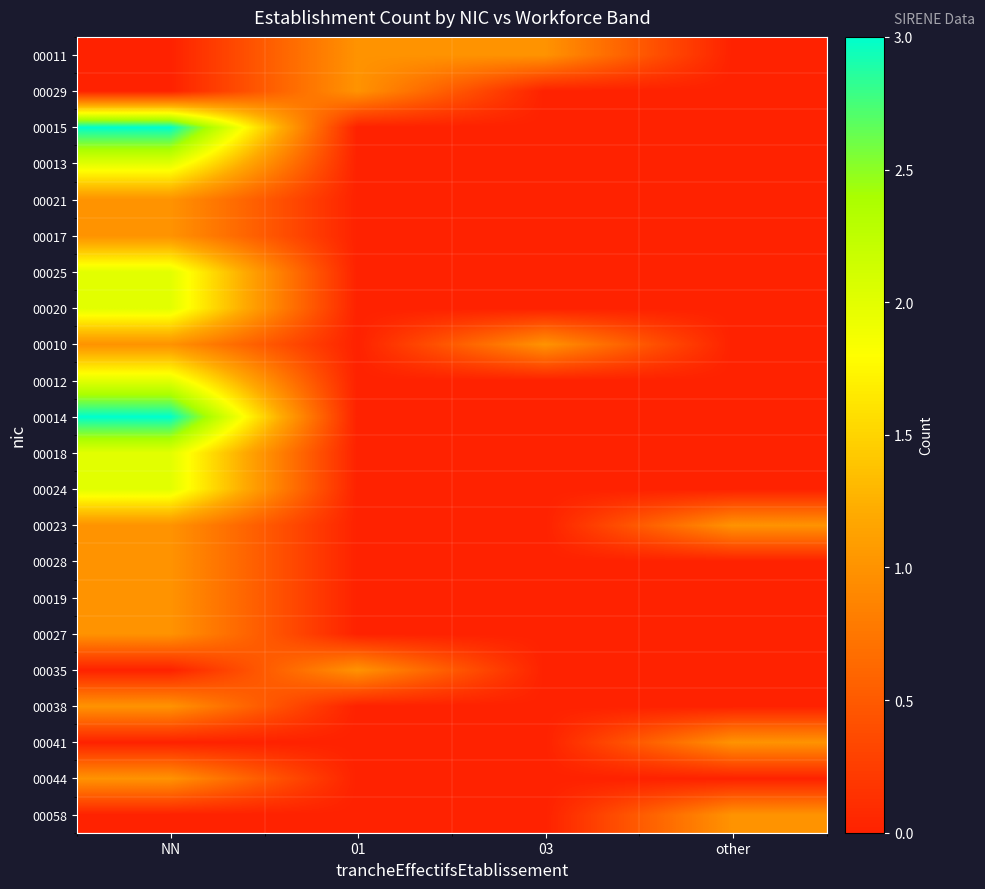

At which category is the sum across all series the highest?

NN